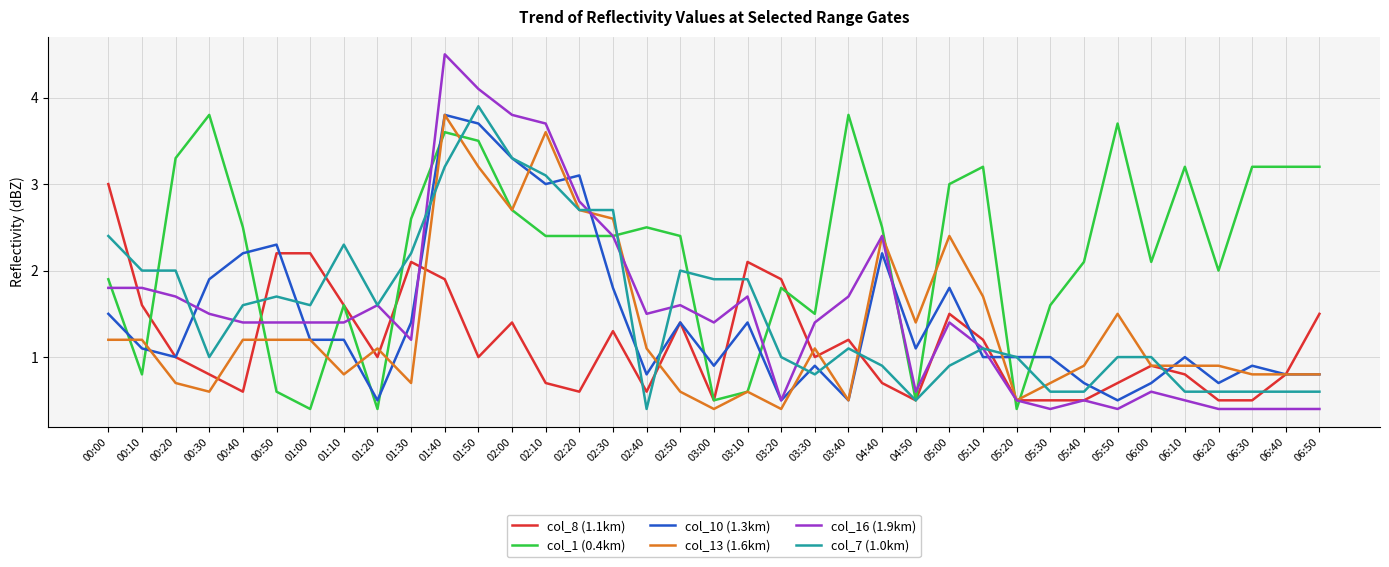

What is the lowest value of the col_8 (1.1km) series?

0.5